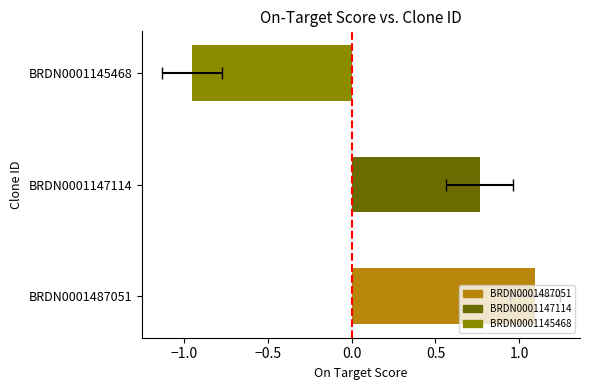

At which category is the sum across all series the highest?

BRDN0001487051